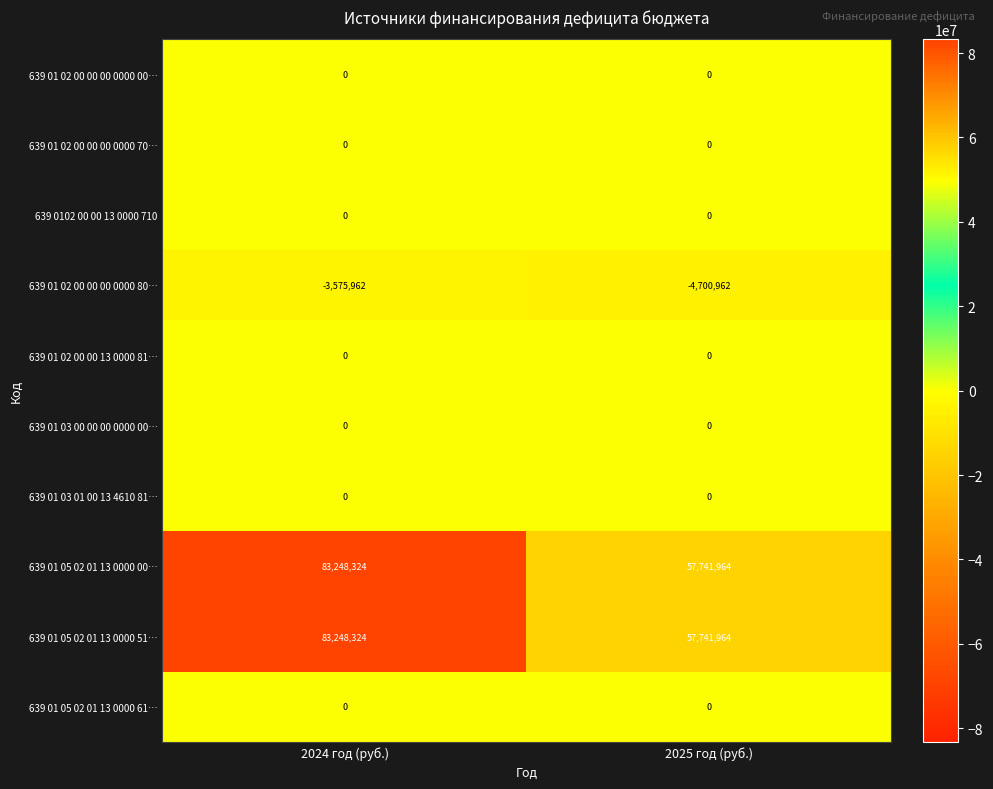

The 639 01 05 02 01 13 0000 51… series shows 16749689 at 2025 год (руб.). True or false?

False